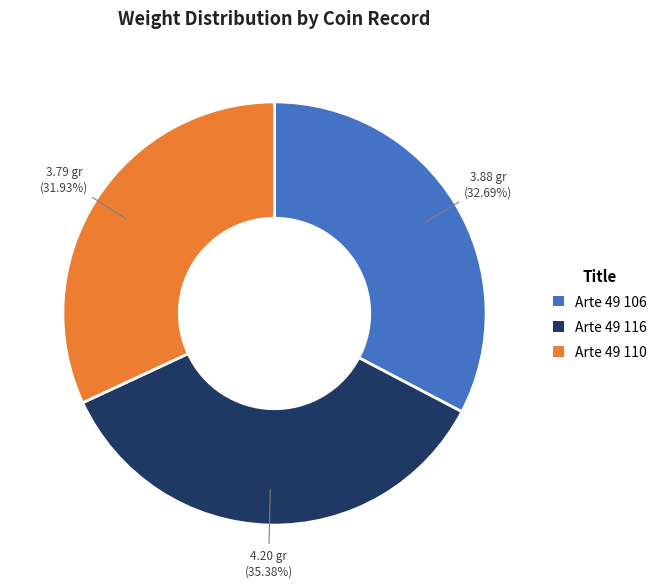

Which has a higher value, Arte 49 110 or Arte 49 116?

Arte 49 116